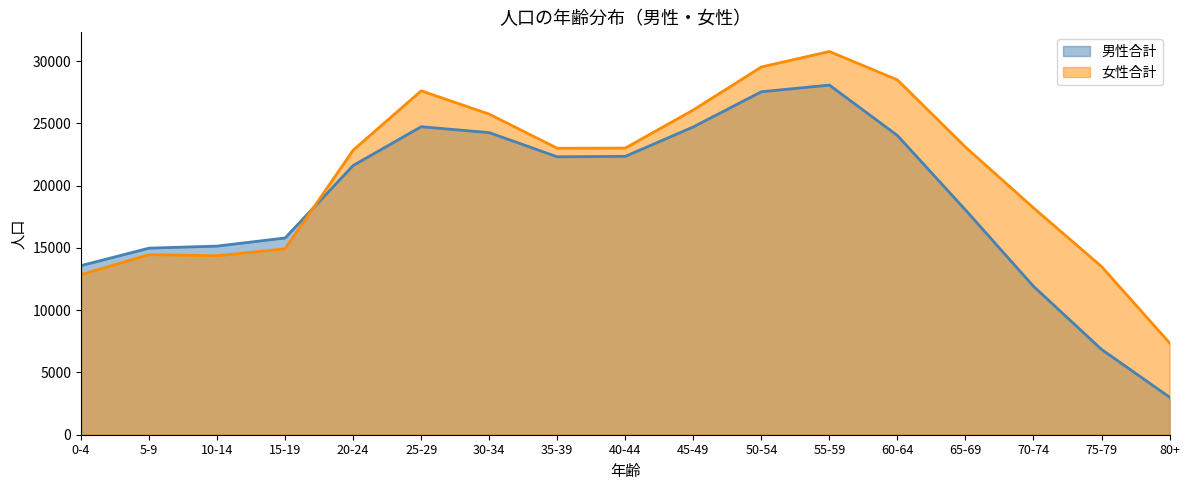

Which has a higher value, 30-34 or 60-64?

30-34